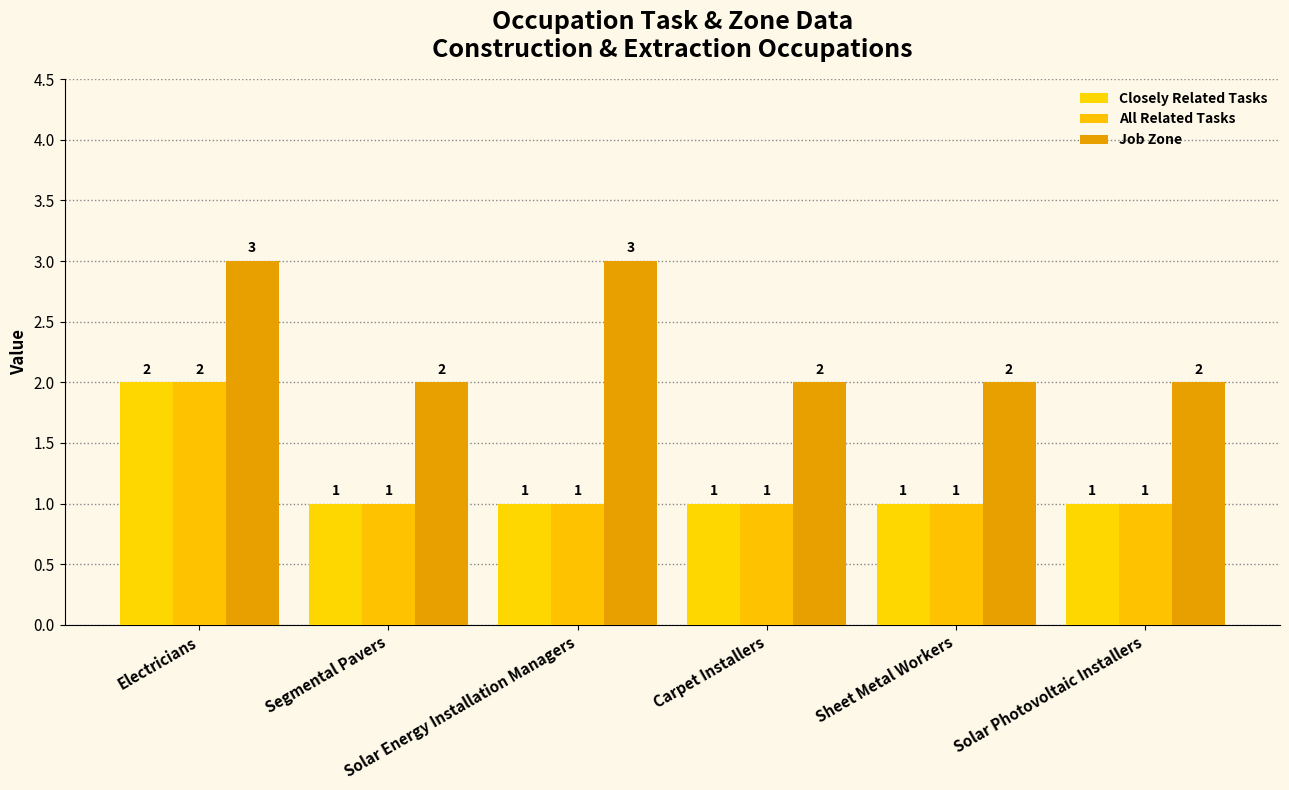

What is the spread (max minus min) of values at Sheet Metal Workers?

1